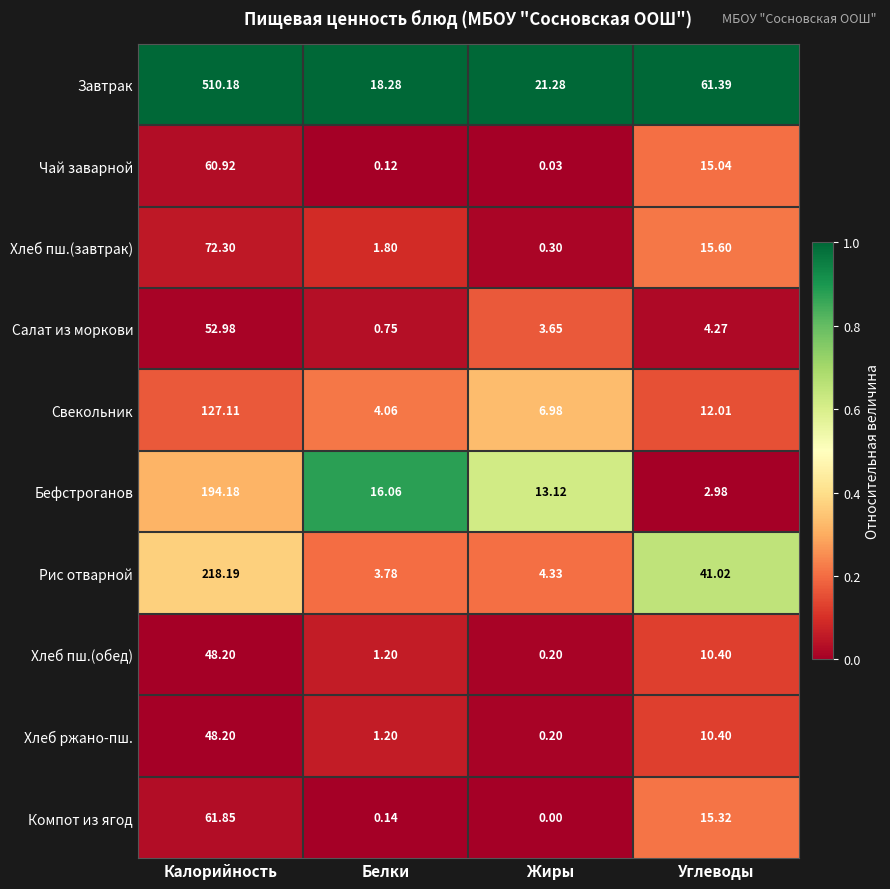

List the labels in order of Завтрак value, smallest first.

Белки, Жиры, Углеводы, Калорийность